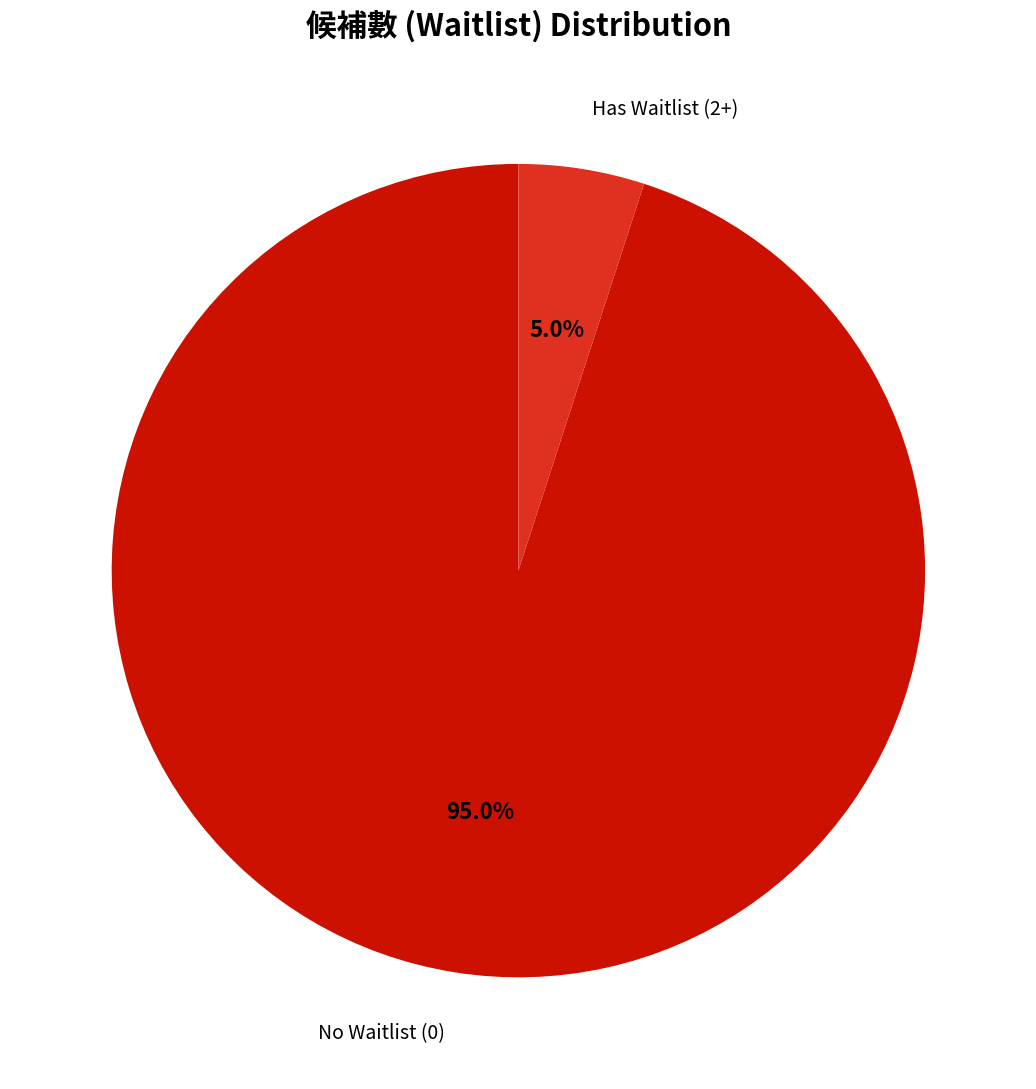

How many segments does this pie chart have?

2